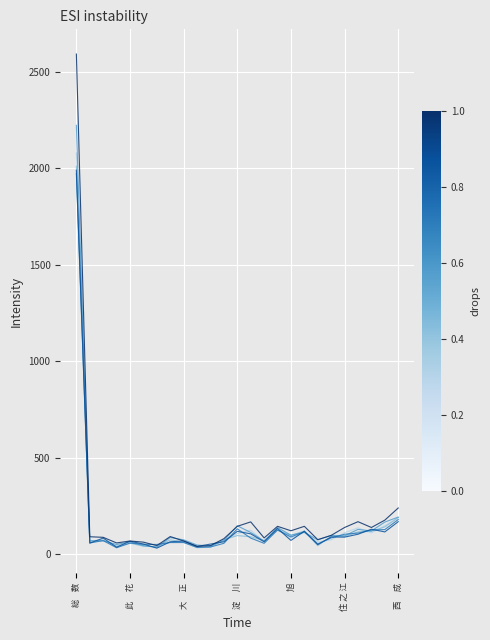

What is the maximum value shown in the chart?

2591